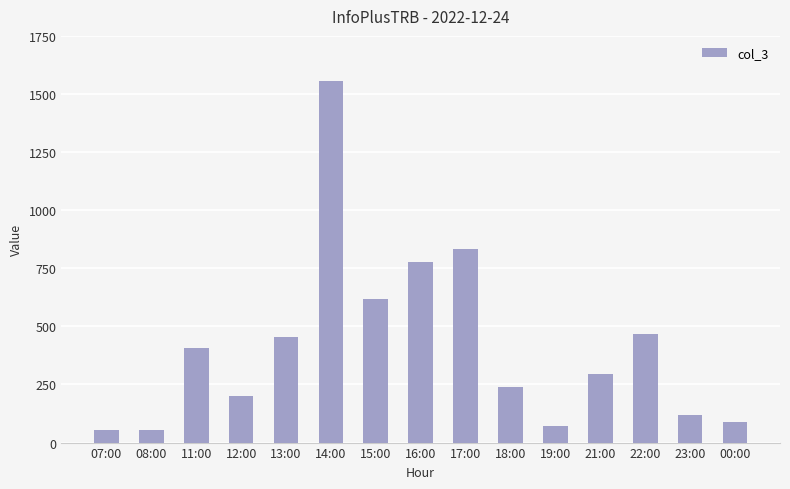

What is the sum of the values at 17:00 and 23:00?

953